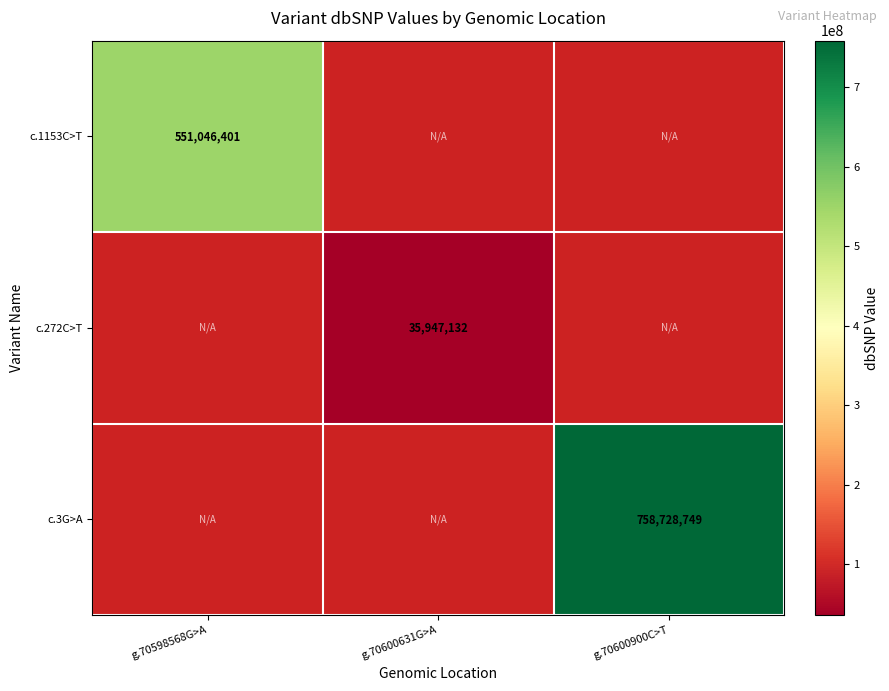

At how many categories does at least one series exceed 150929577?

2